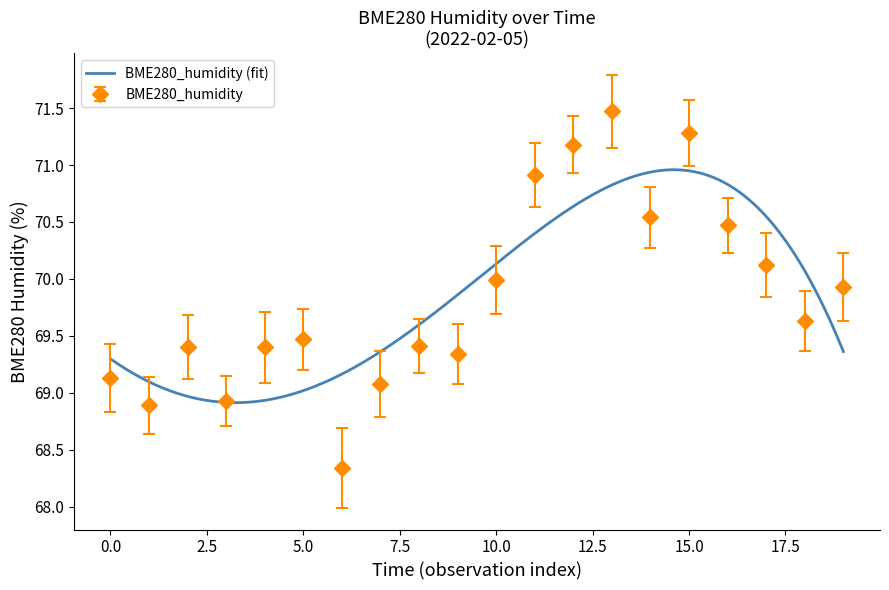

How many values in the BME280_humidity series exceed 69?

17